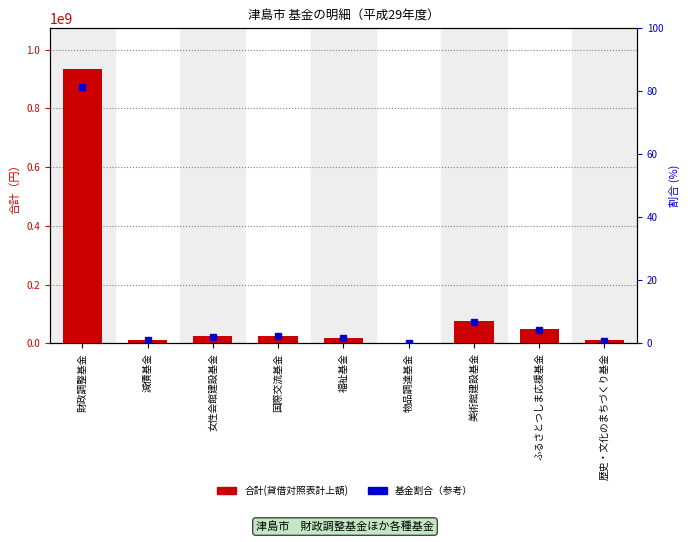

What is the sum of all 合計(貸借対照表計上額) values?

1147457218.0